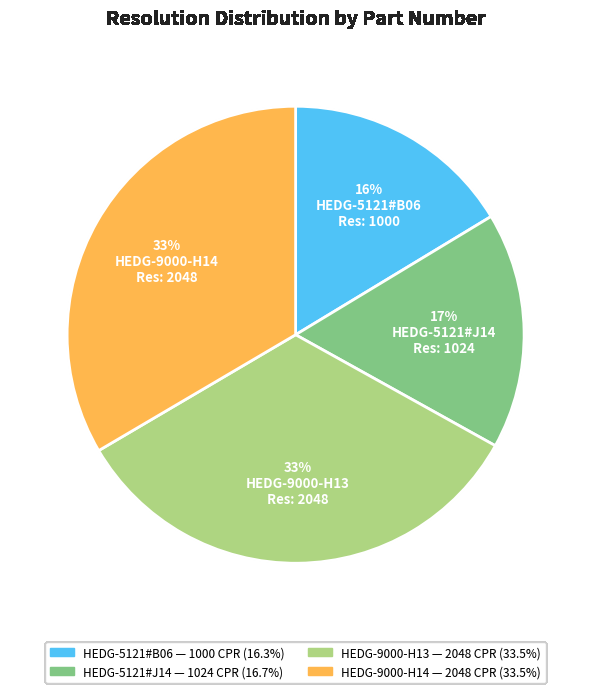

Combined, what portion of the pie is HEDG-9000-H13 and HEDG-9000-H14?

66.9%